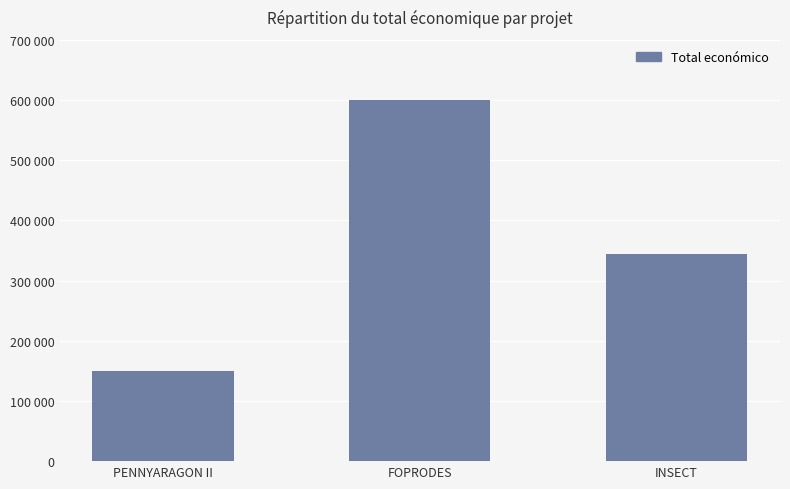

Are the bars horizontal?

No